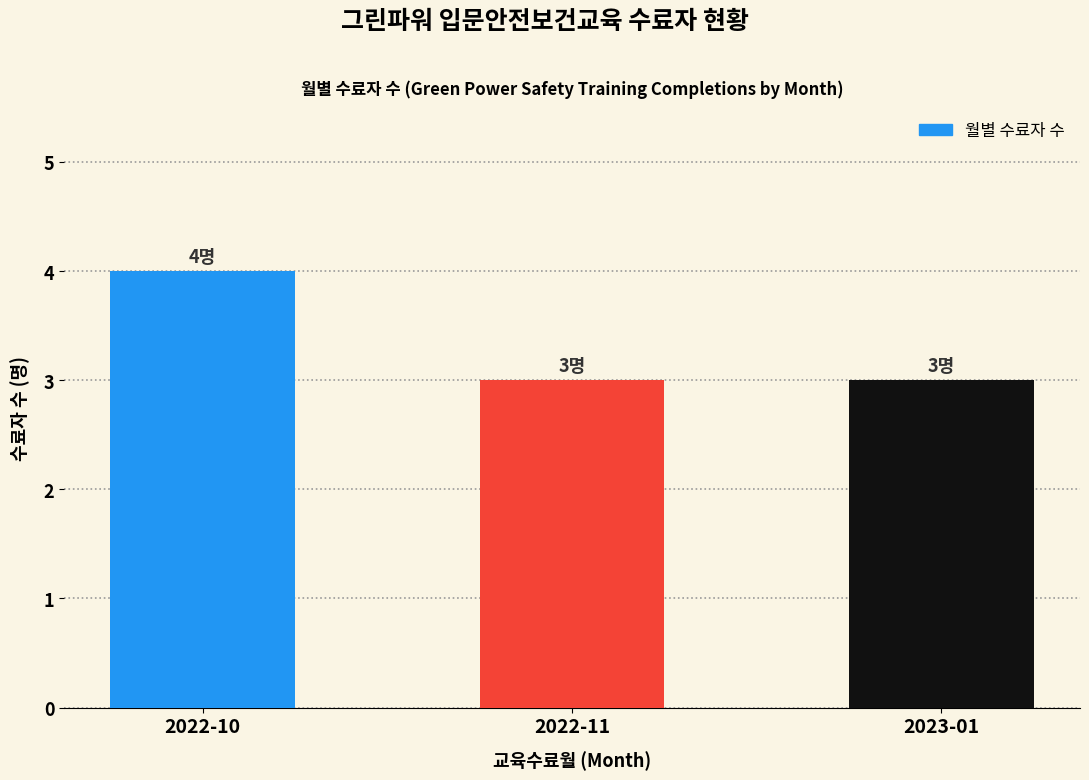

What is the smallest value displayed?

3